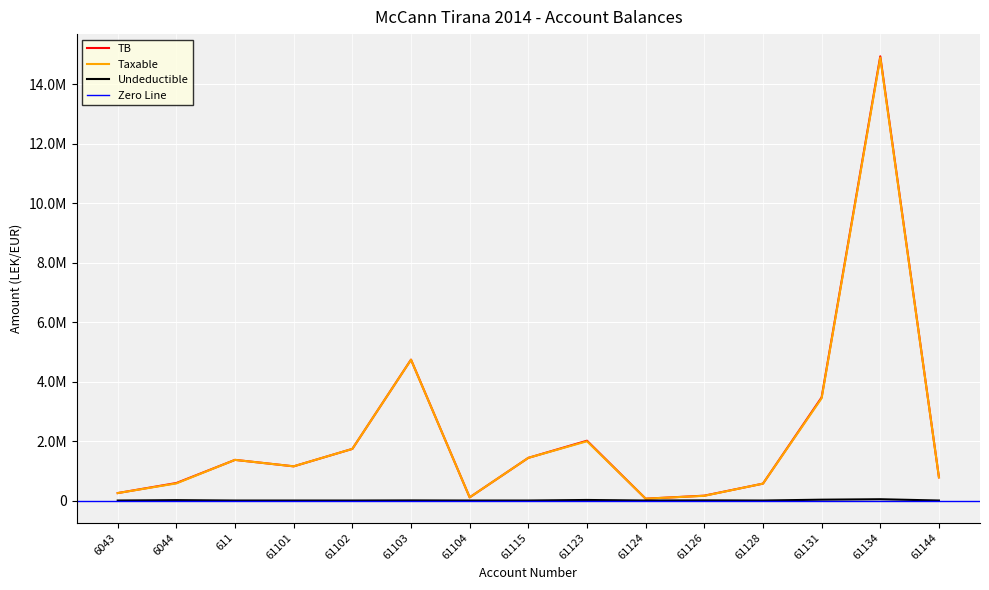

How many values in the Taxable series exceed 1149043?

8